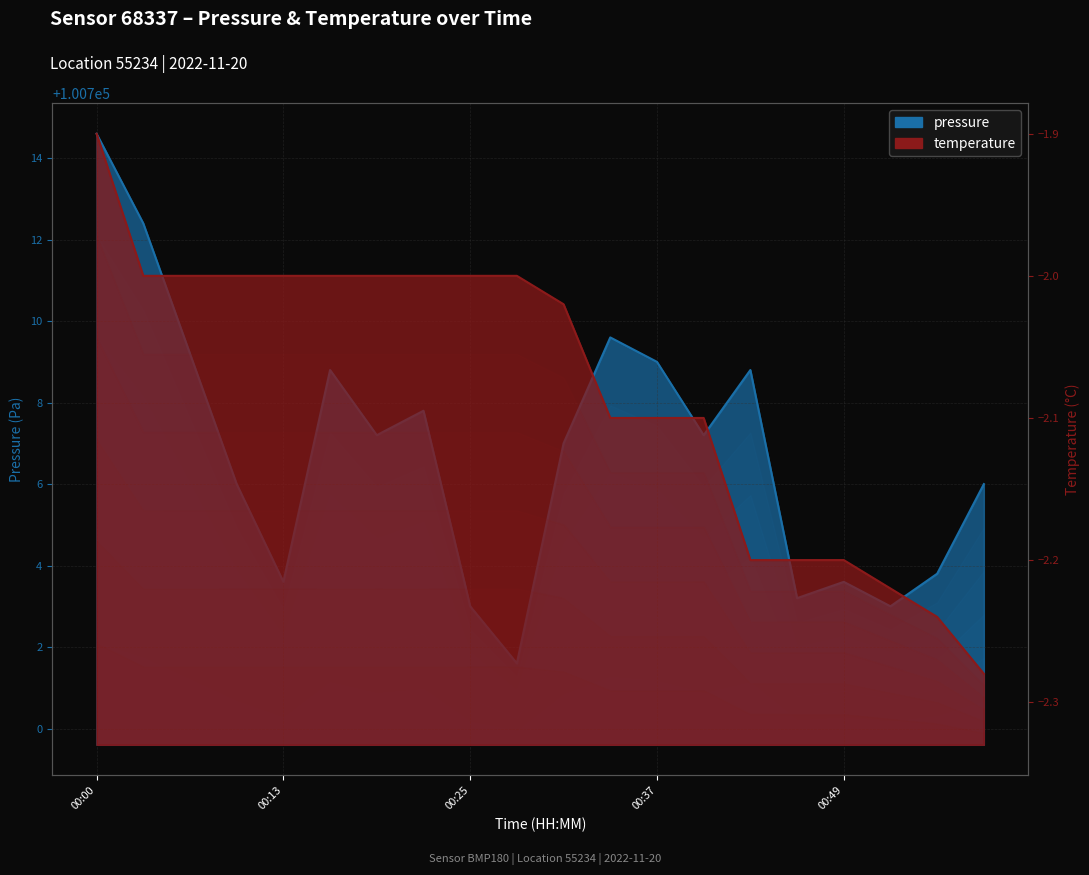

Between 00:00 and 00:40, which series saw the biggest shift?

pressure